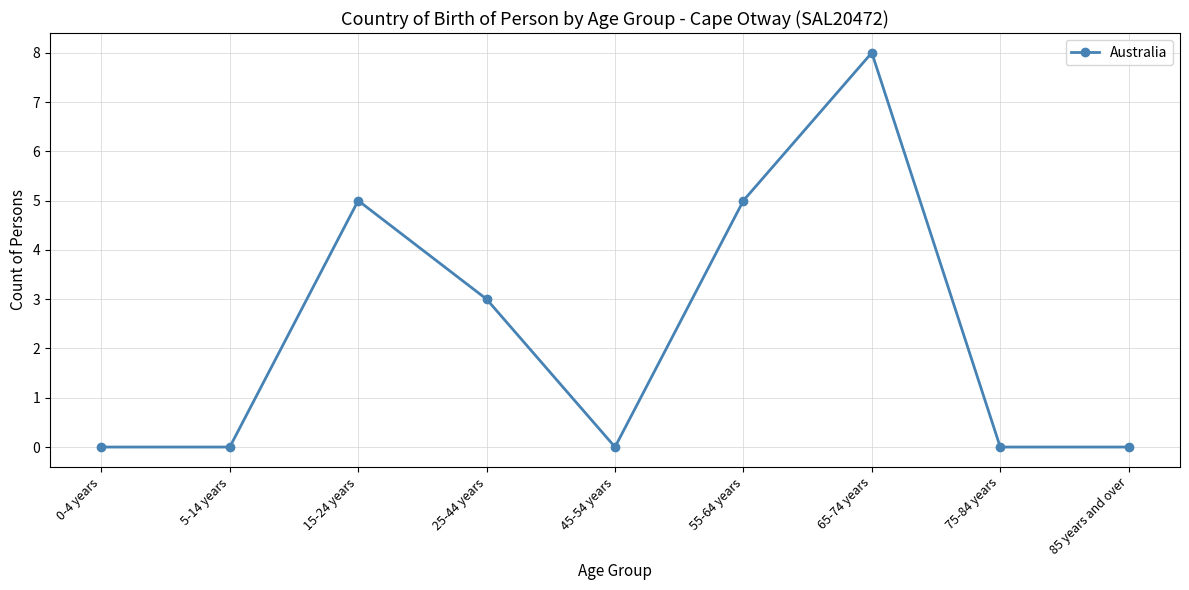

Is it true that the value at 45-54 years is 5?

False